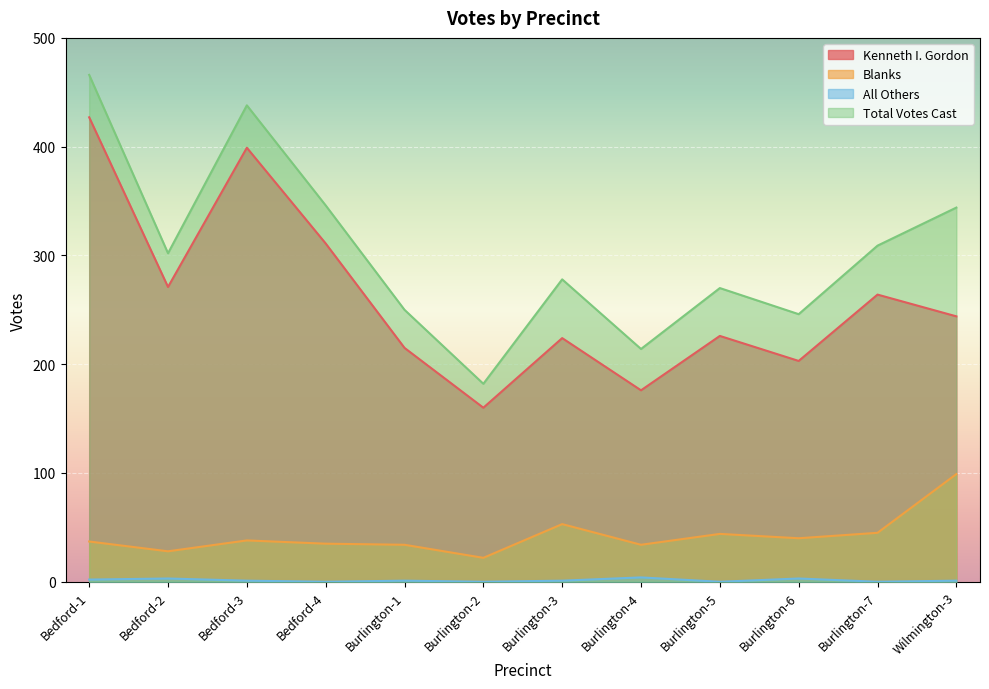

What is the difference between the maximum and minimum values in the Blanks series?

77